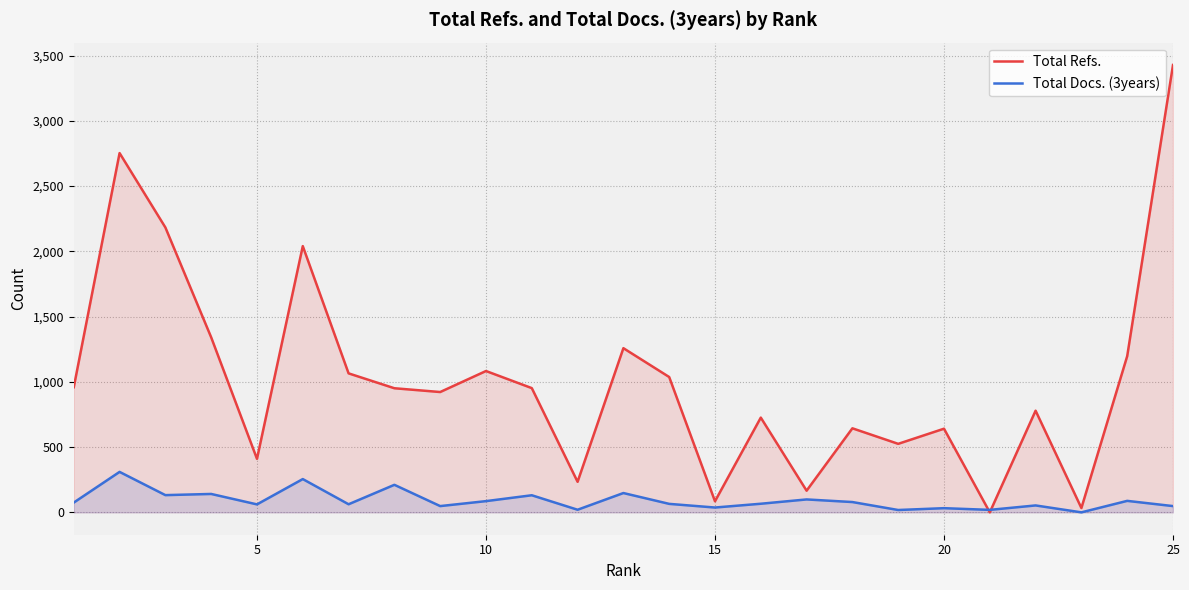

Rank the series by their maximum value, from lowest to highest.

Total Docs. (3years), Total Refs.